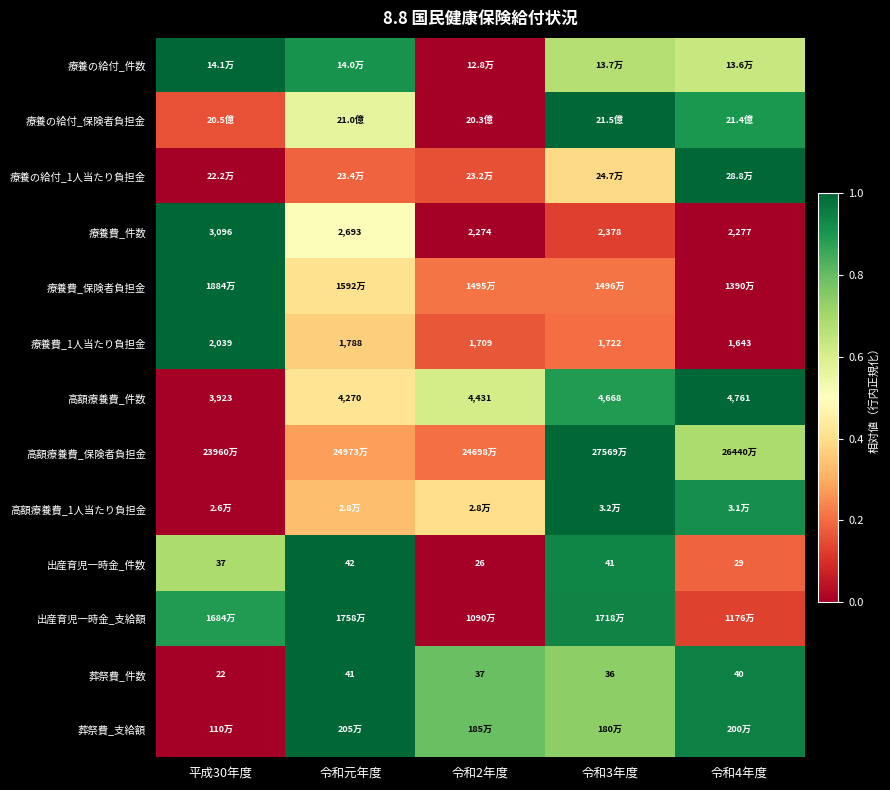

Is the value of 高額療養費_件数 at 令和元年度 greater than the value of 葬祭費_件数 at 令和4年度?

Yes